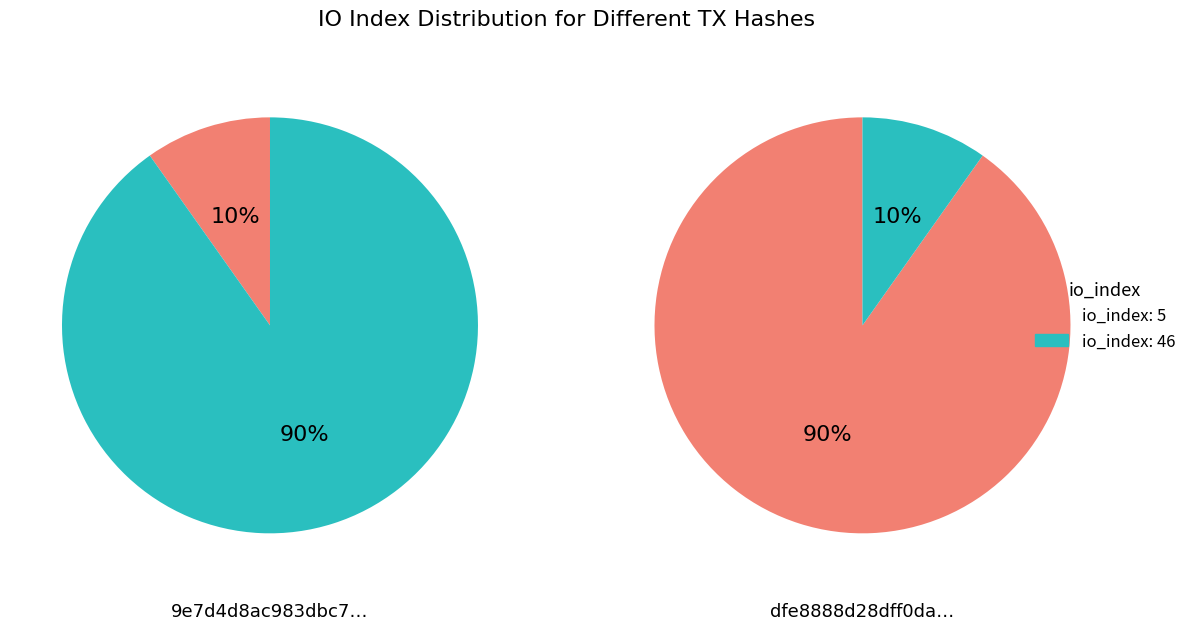

How many segments does this pie chart have?

2